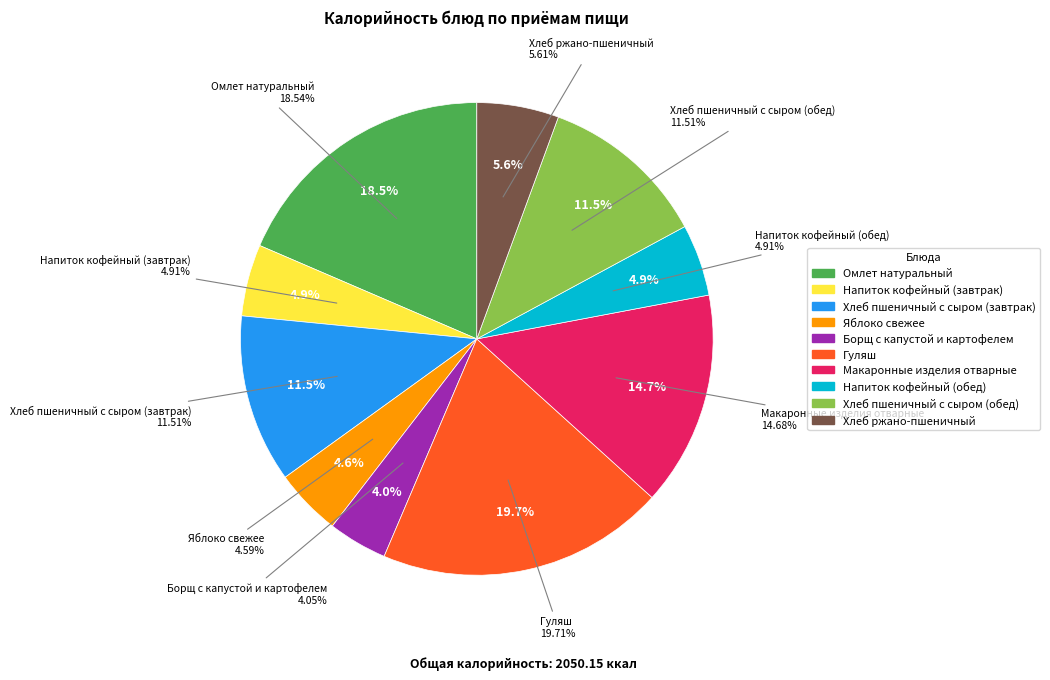

To the nearest percent, what is the combined percentage of Омлет натуральный and Напиток кофейный (завтрак)?

23%